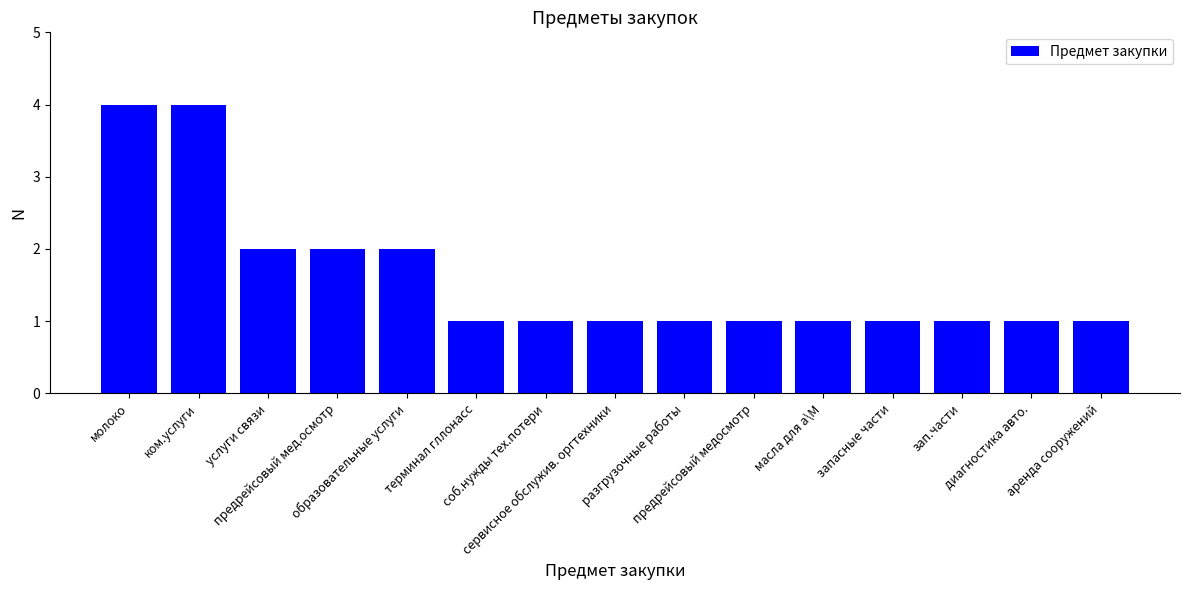

True or false: the data shows 2 at масла для а\М.

False